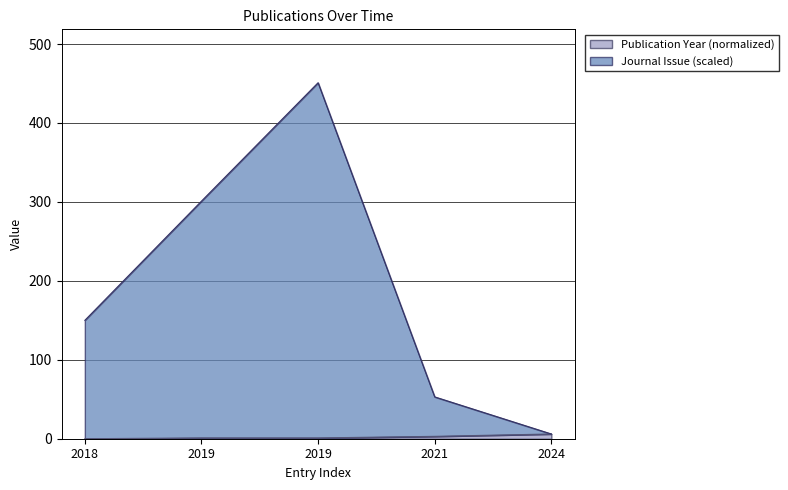

True or false: Publication Year has a value of 0 at 2019.

False